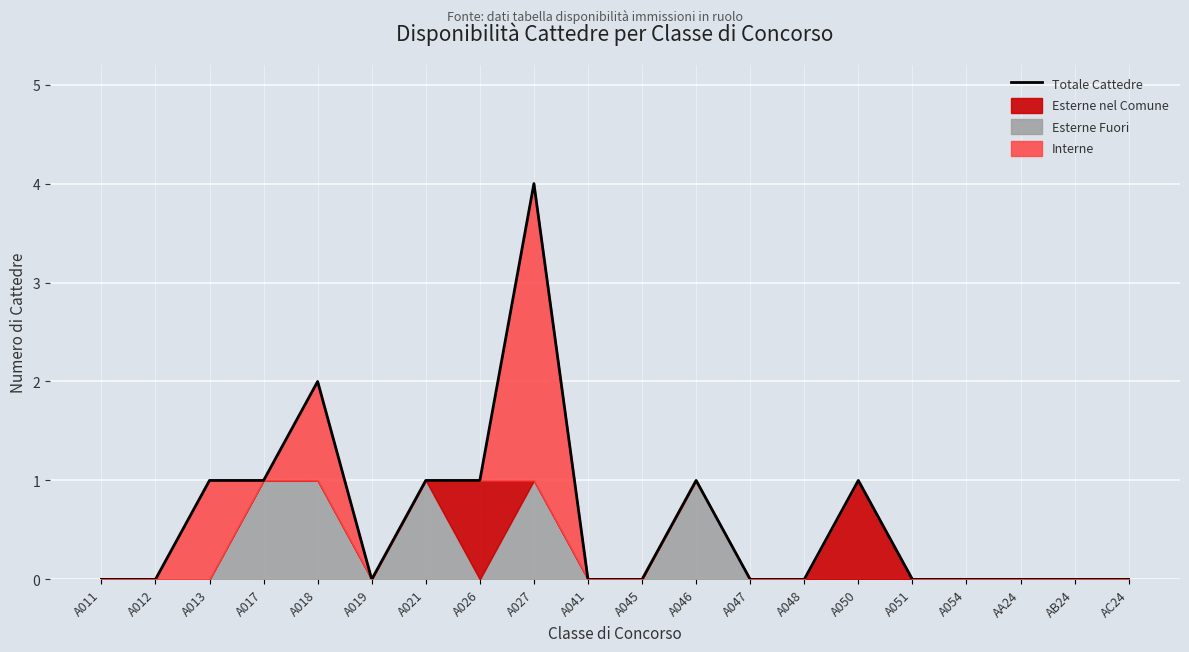

Which category has the lowest value across all series?

A011